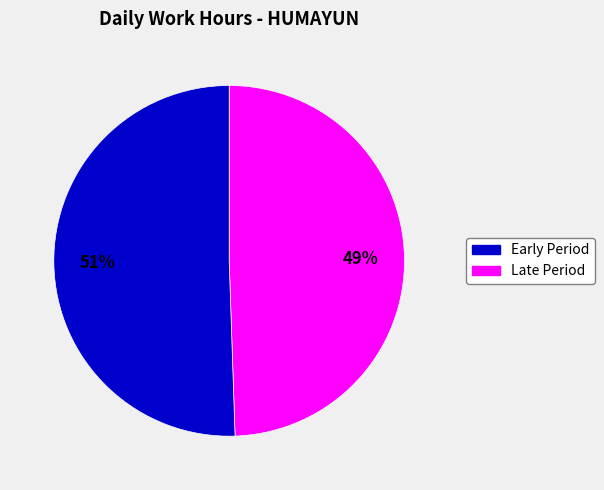

To the nearest percent, what is the average slice percentage?

50%